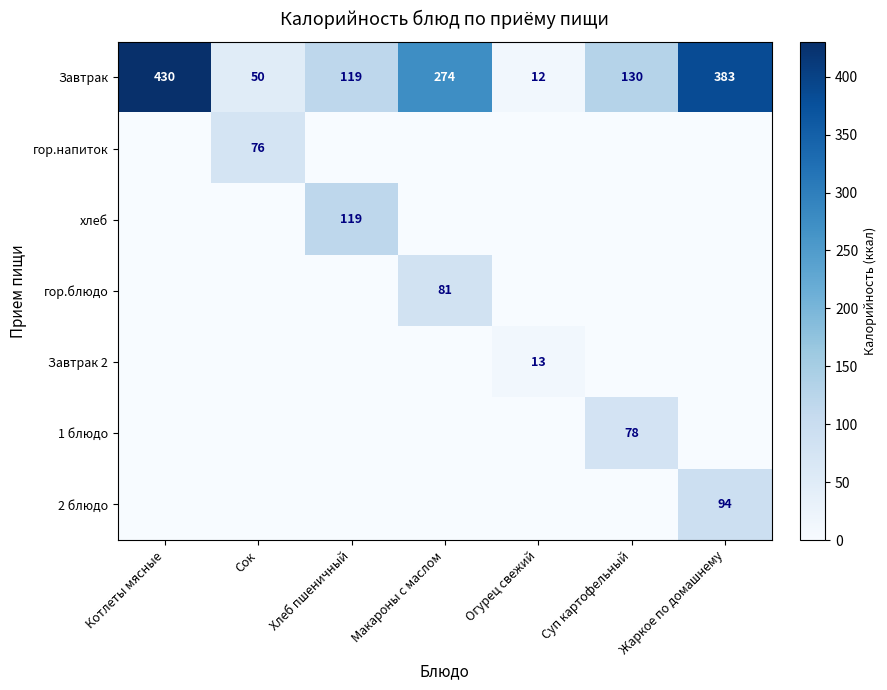

The хлеб series shows 119 at Хлеб пшеничный. True or false?

True